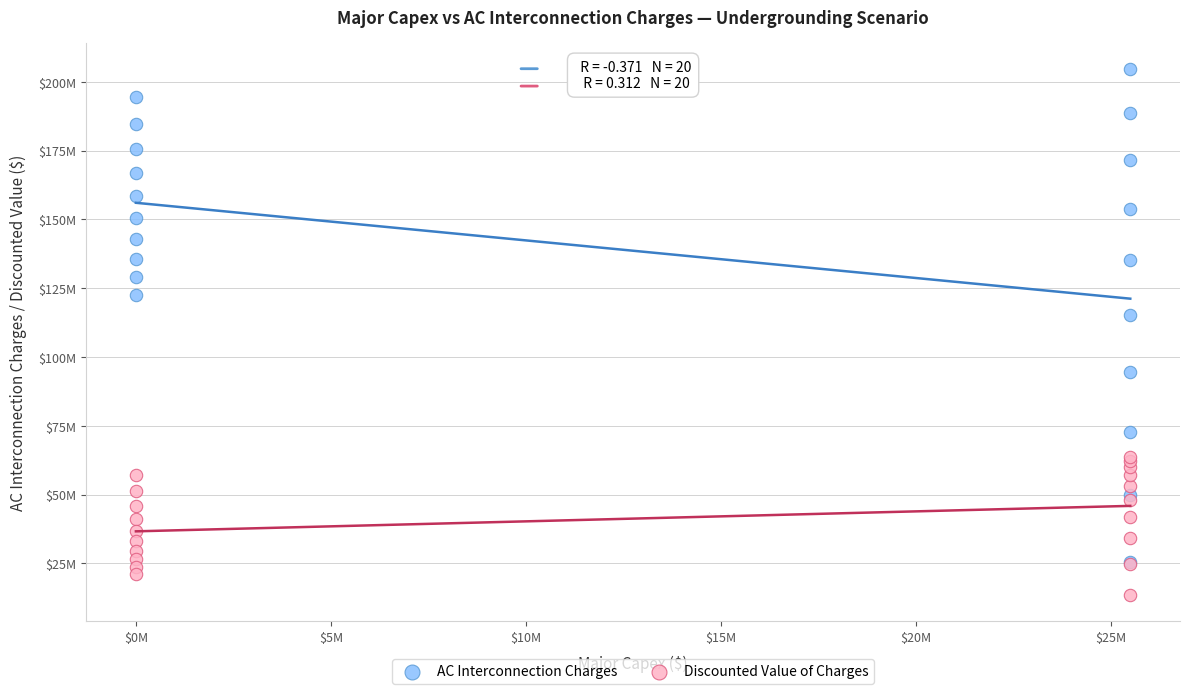

Which series reaches the minimum Y coordinate?

Discounted Value of Charges